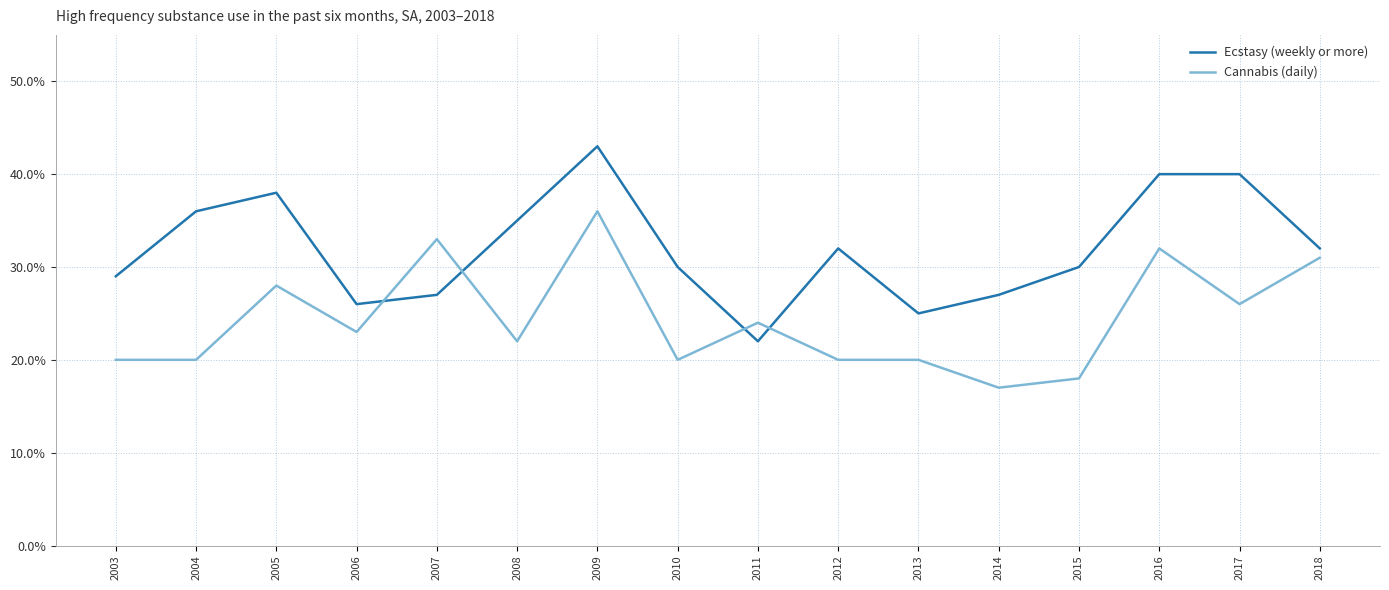

In Ecstasy (weekly or more), how many points are lower than both neighbors (excluding endpoints)?

3